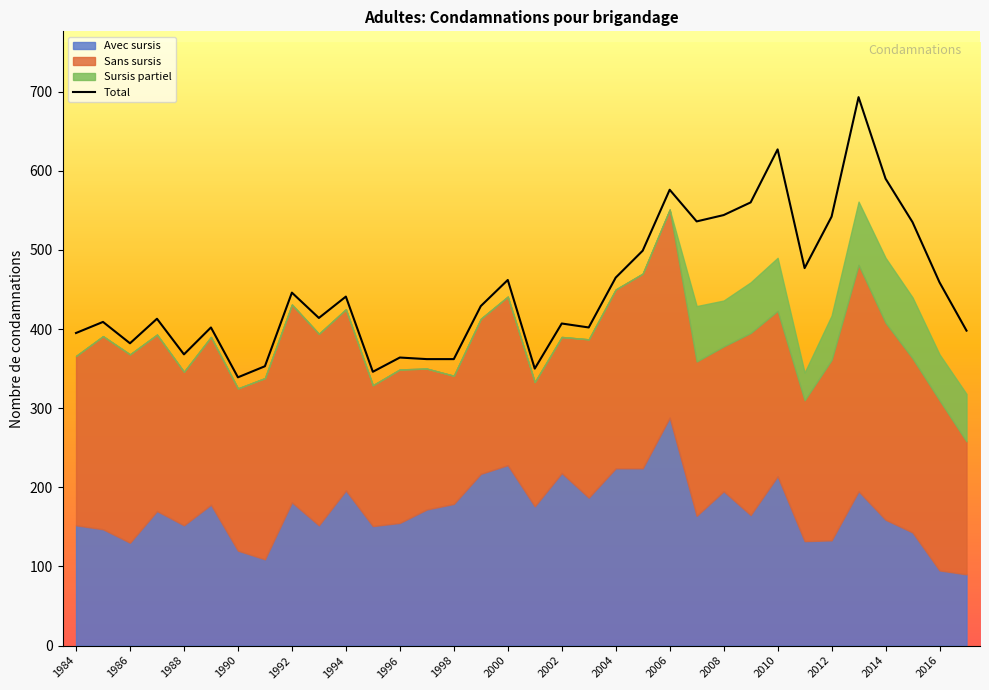

How many values exceed 429?

16